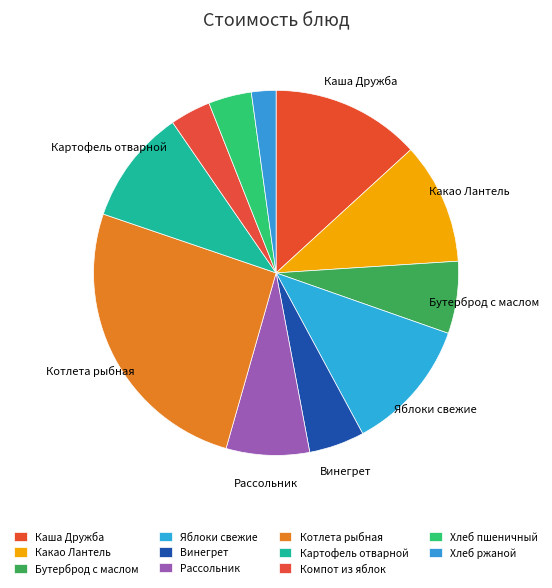

Is it true that Компот из яблок is 4% of the pie?

True